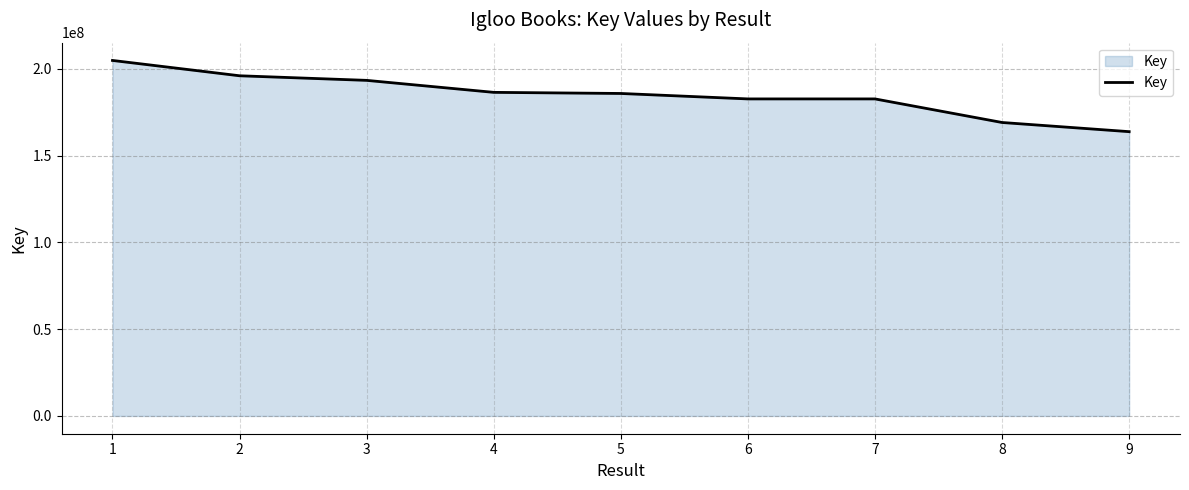

Approximately how many times larger is the value at 7 compared to 2?

0.9